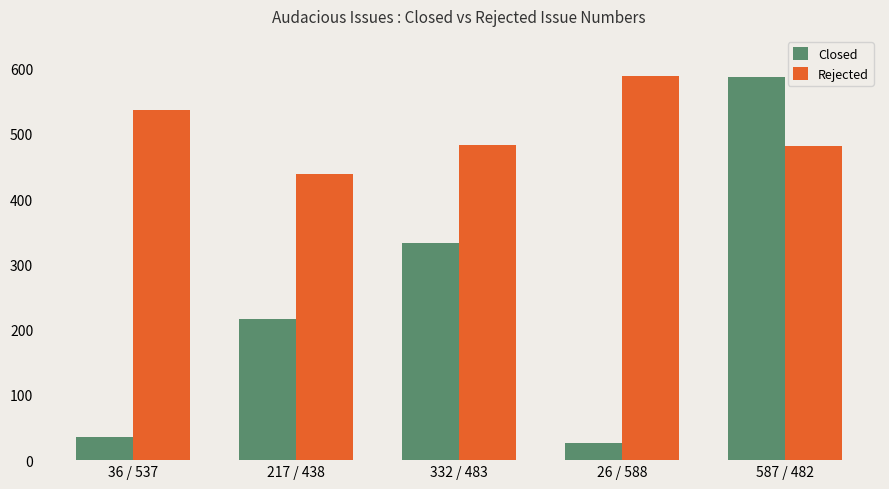

Which series has the largest total across all categories?

Rejected